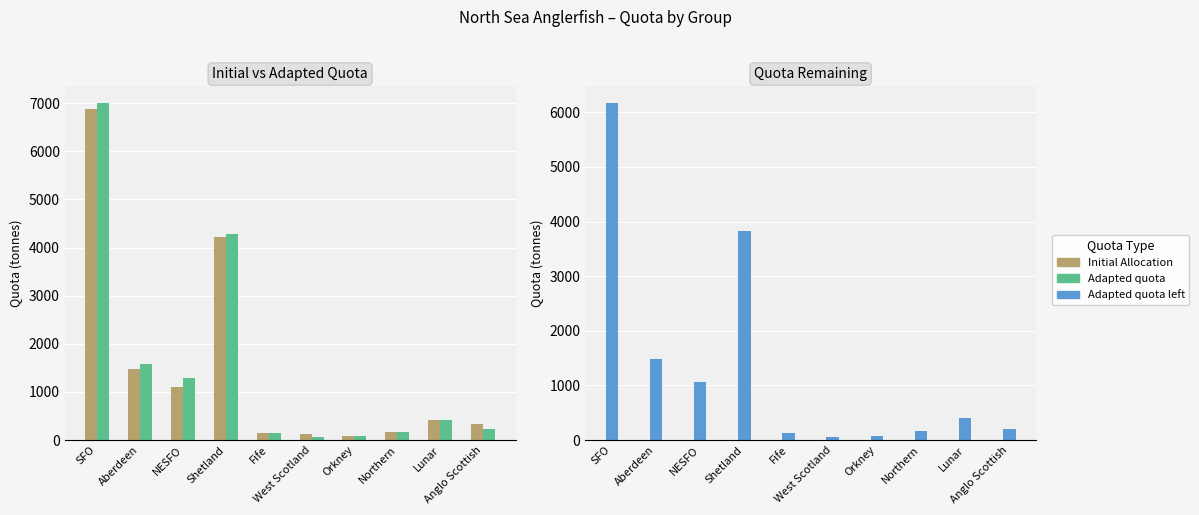

What is the difference between the maximum and minimum values in the Adapted quota series?

6946.9